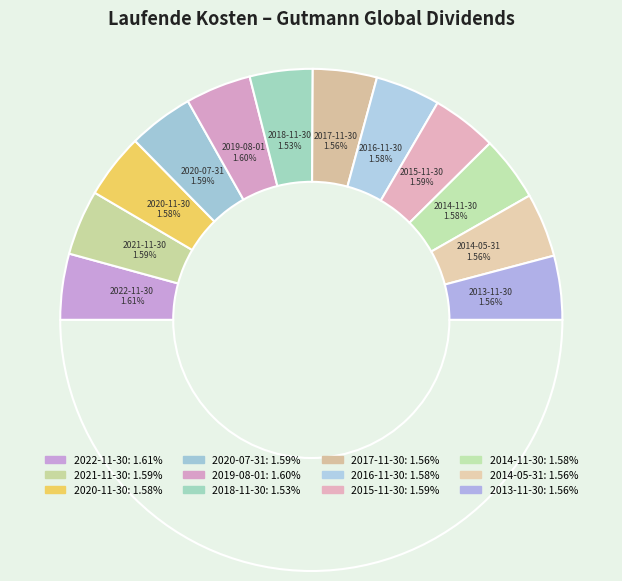

How many slices are in this pie chart?

12